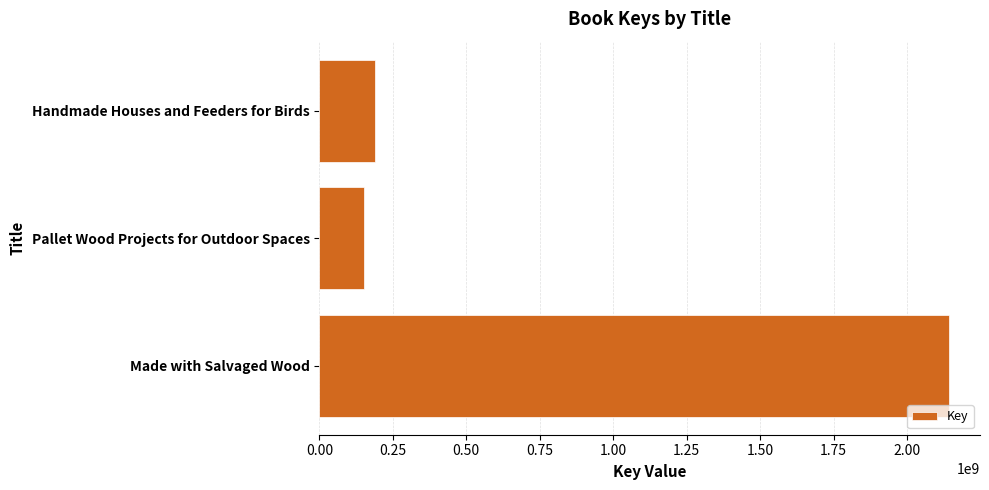

What is the change in value from Handmade Houses and Feeders for Birds to Made with Salvaged Wood?

+1951241641